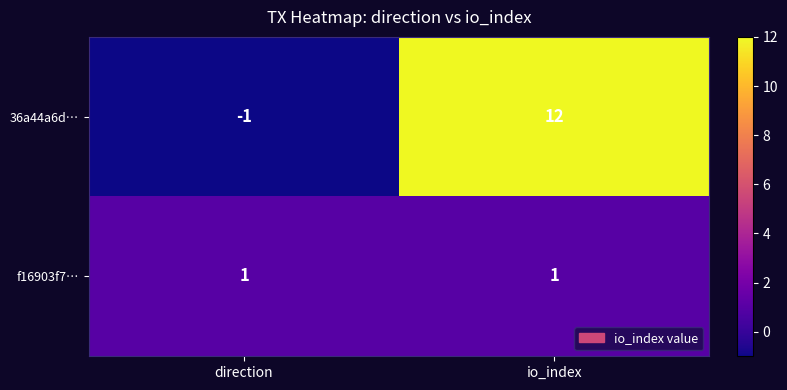

What is the sum of all 36a44a6d… values?

11